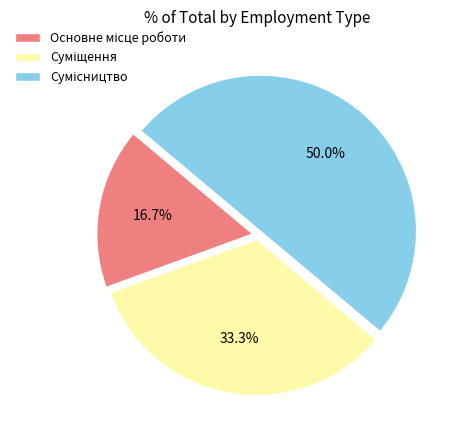

Which category has the biggest portion of the pie?

Сумісництво